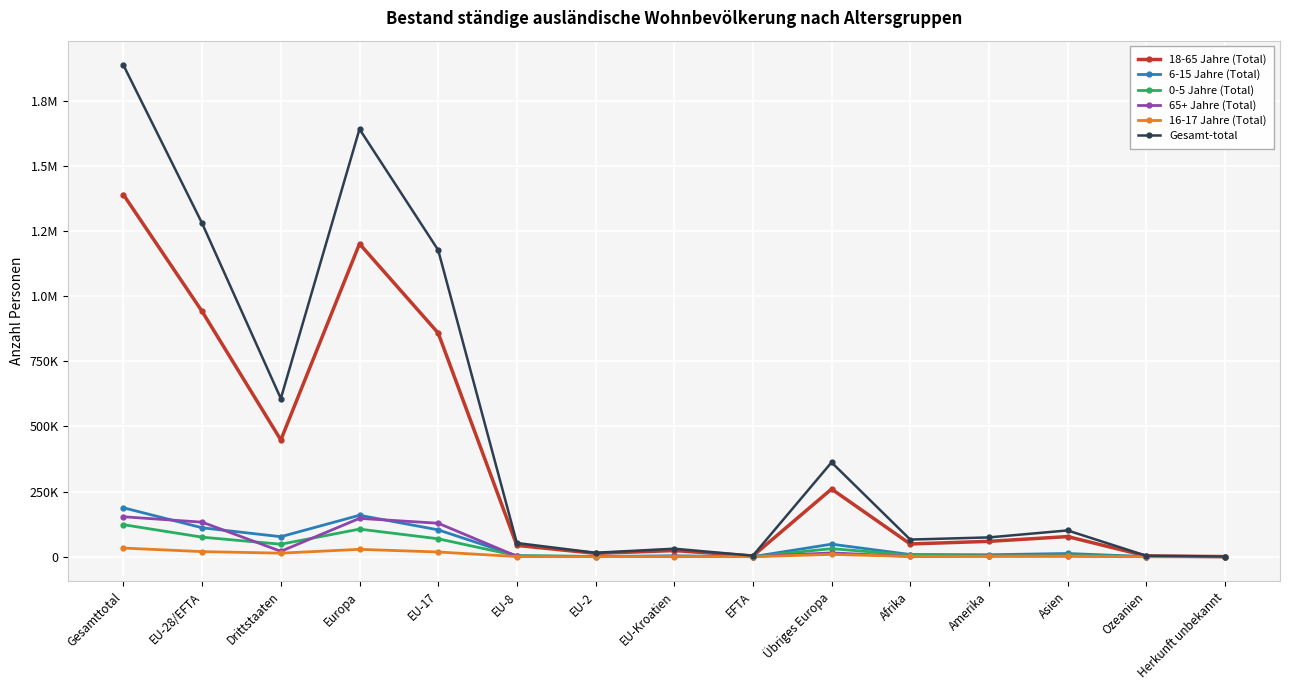

What are all the series names shown in the legend?

18-65 Jahre (Total), 6-15 Jahre (Total), 0-5 Jahre (Total), 65+ Jahre (Total), 16-17 Jahre (Total), Gesamt-total